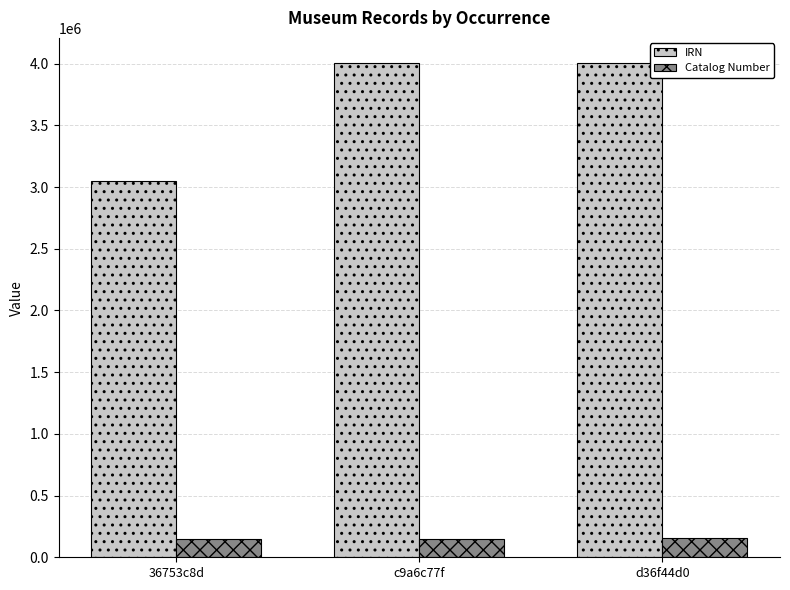

Which series has the widest spread of values?

IRN